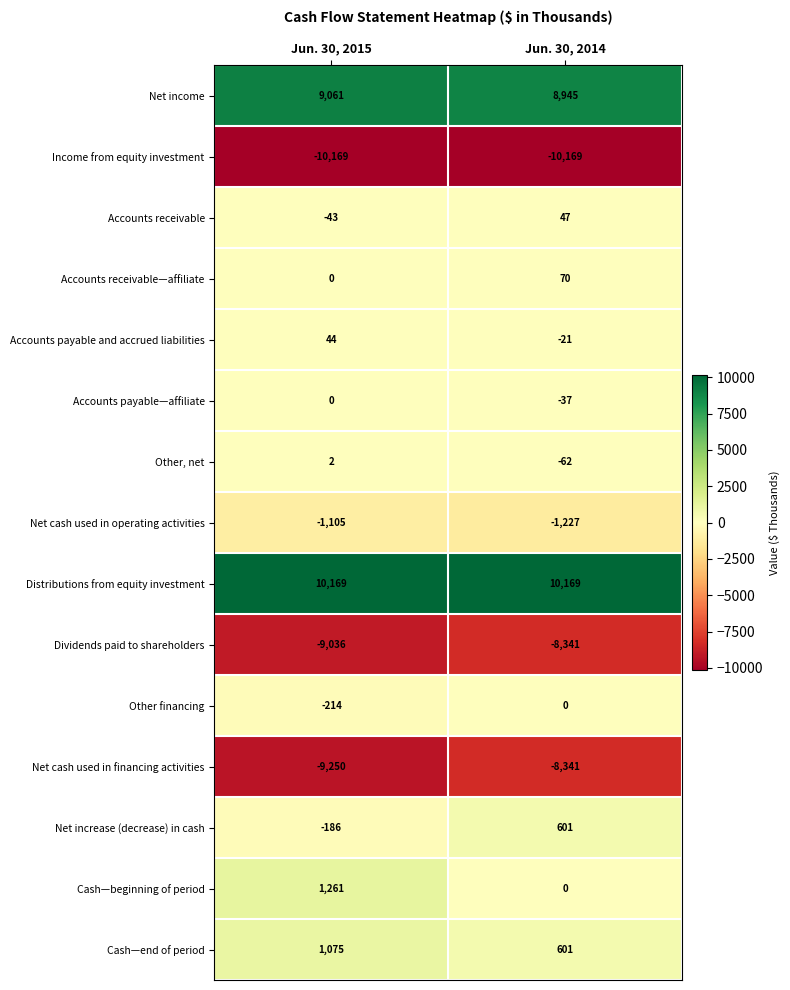

Between Jun. 30, 2015 and Jun. 30, 2014, which series saw the biggest shift?

Cash—beginning of period